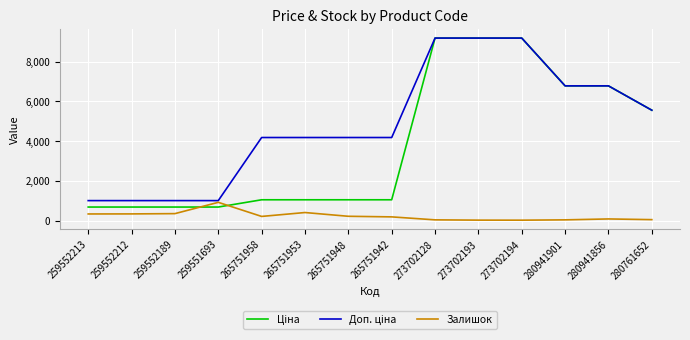

What is the maximum value shown in the chart?

9196.3